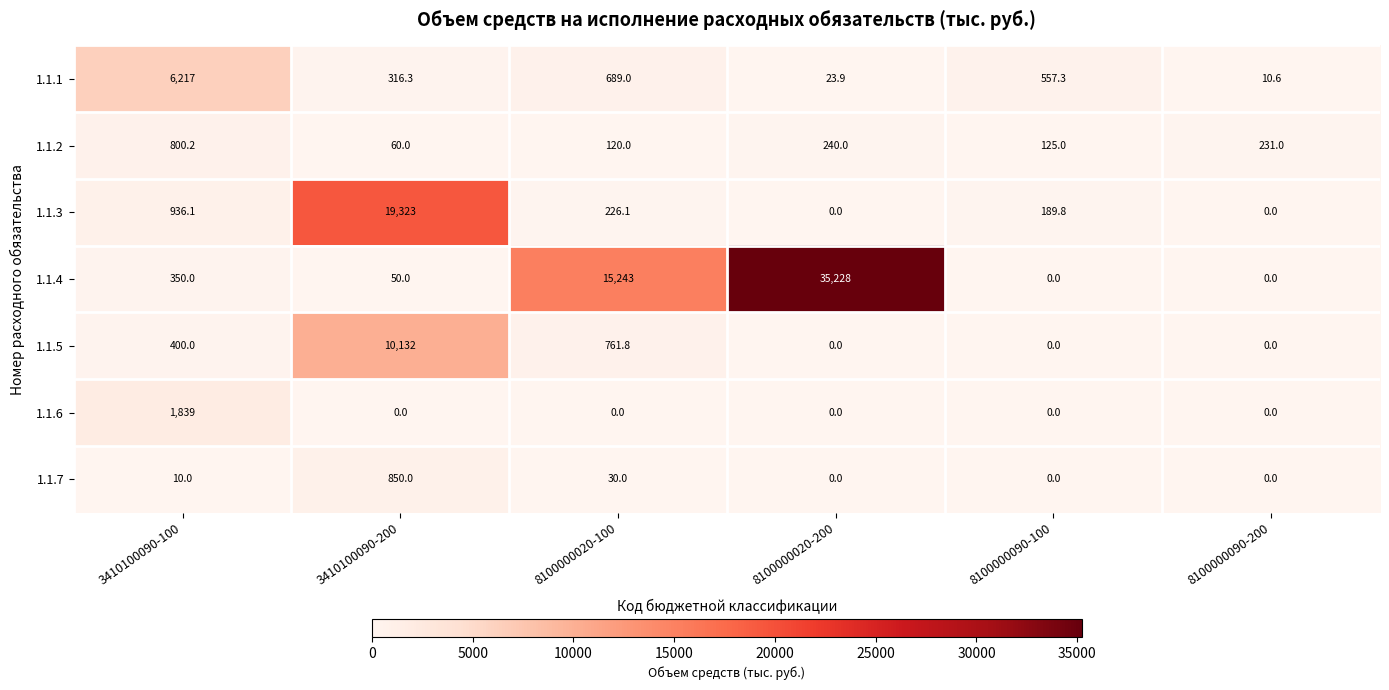

At which label is 1.1.1 closest to 3113?

8100000020-100